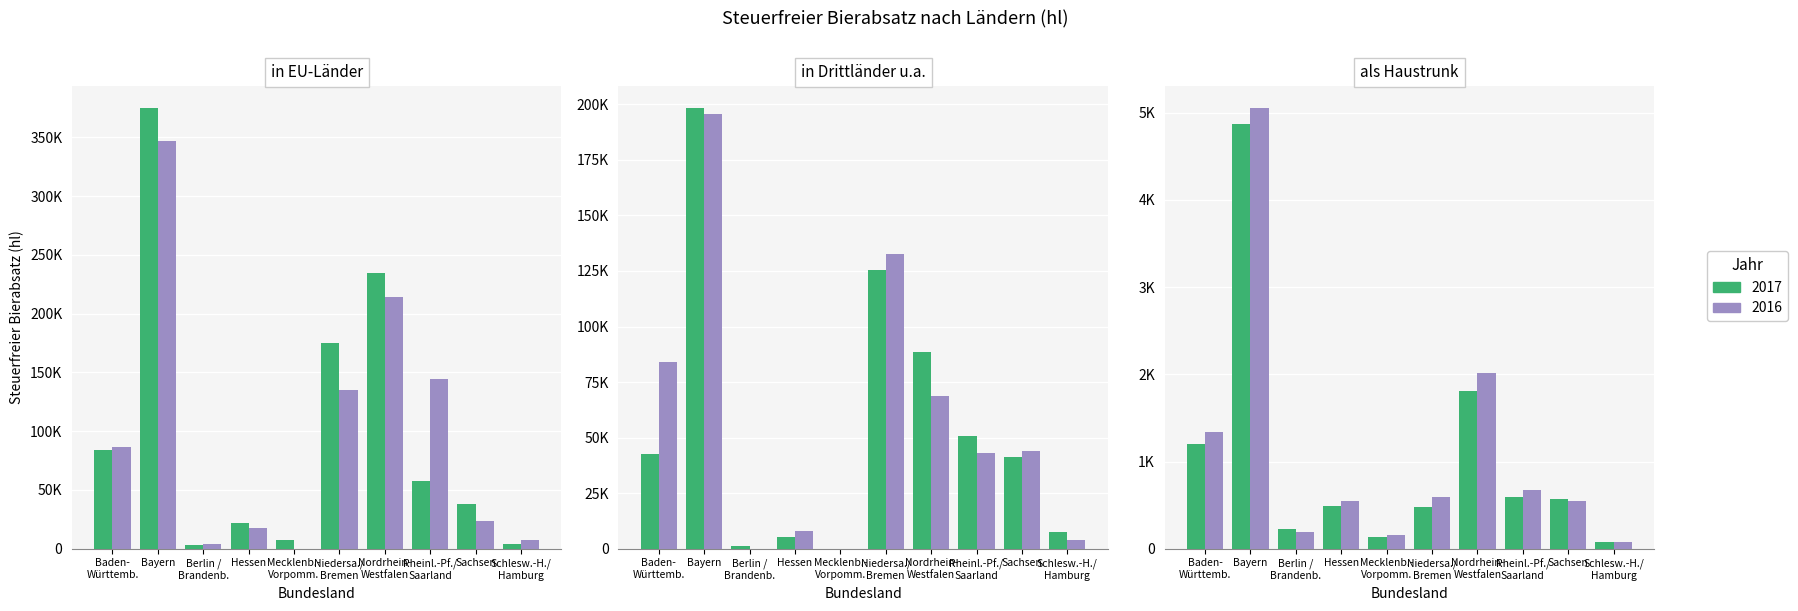

How many distinct data groups are displayed?

2